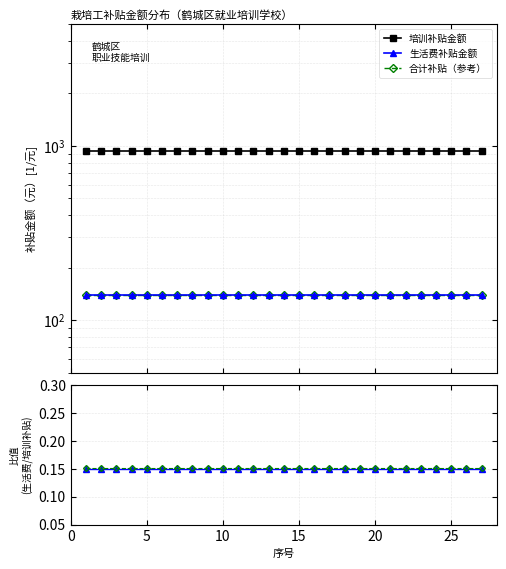

What value does the 生活费补贴金额 series have at 5?

140.0